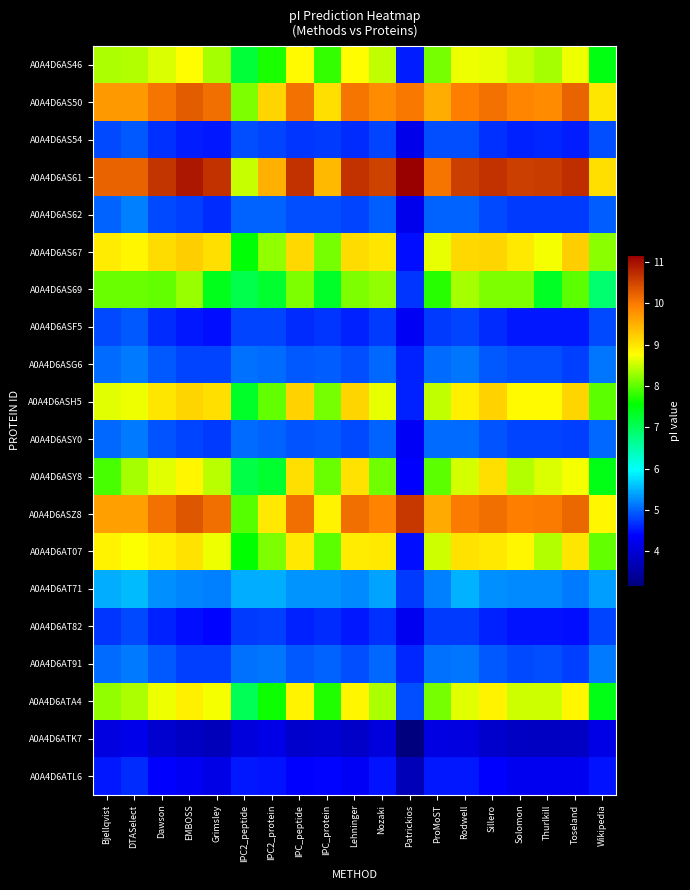

How many categories are shown in the chart?

19